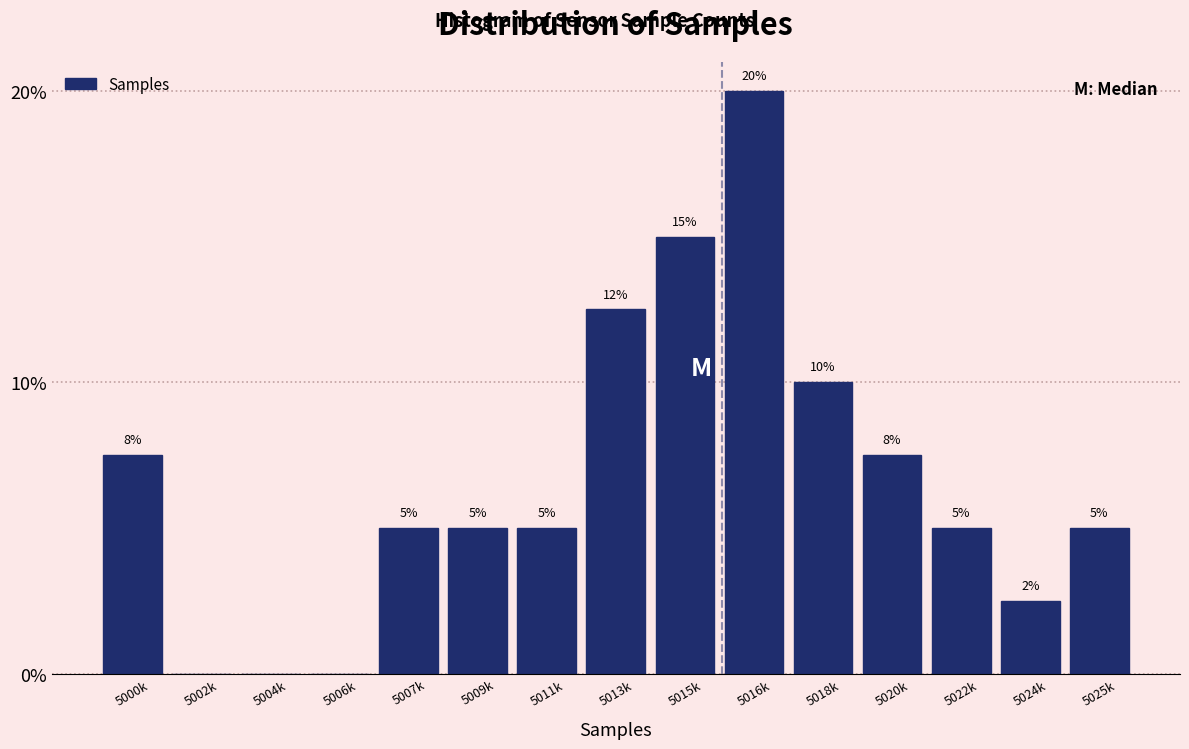

Is it true that the value at 5009k is 5.0?

True